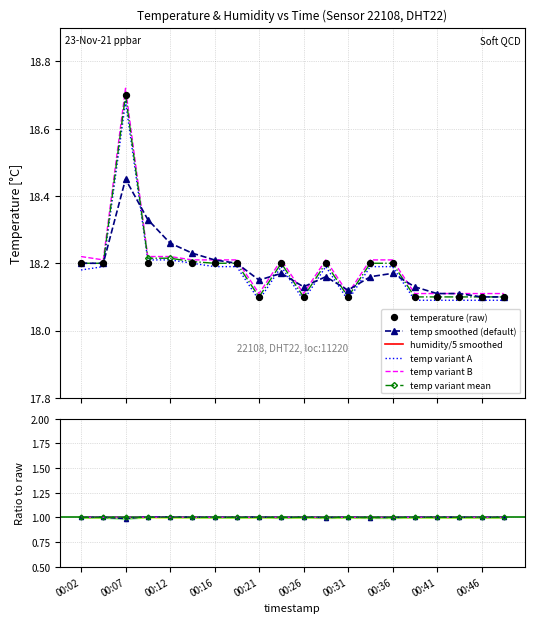

Which series contains the lowest Y value?

temp smoothed (default)